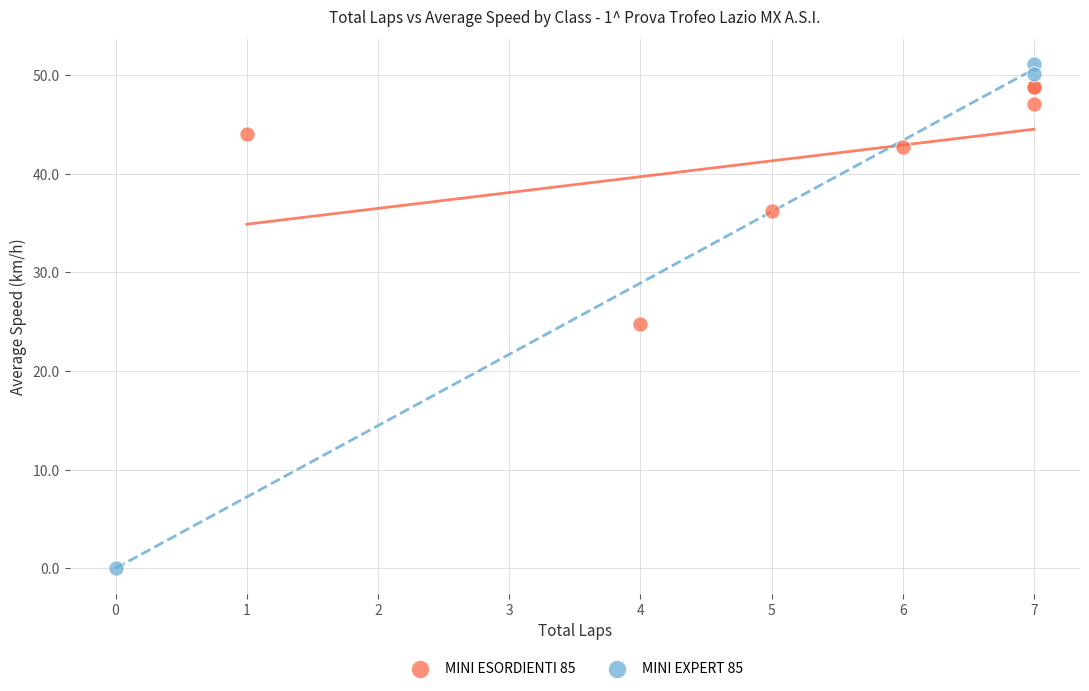

Which series reaches the minimum Y coordinate?

MINI EXPERT 85